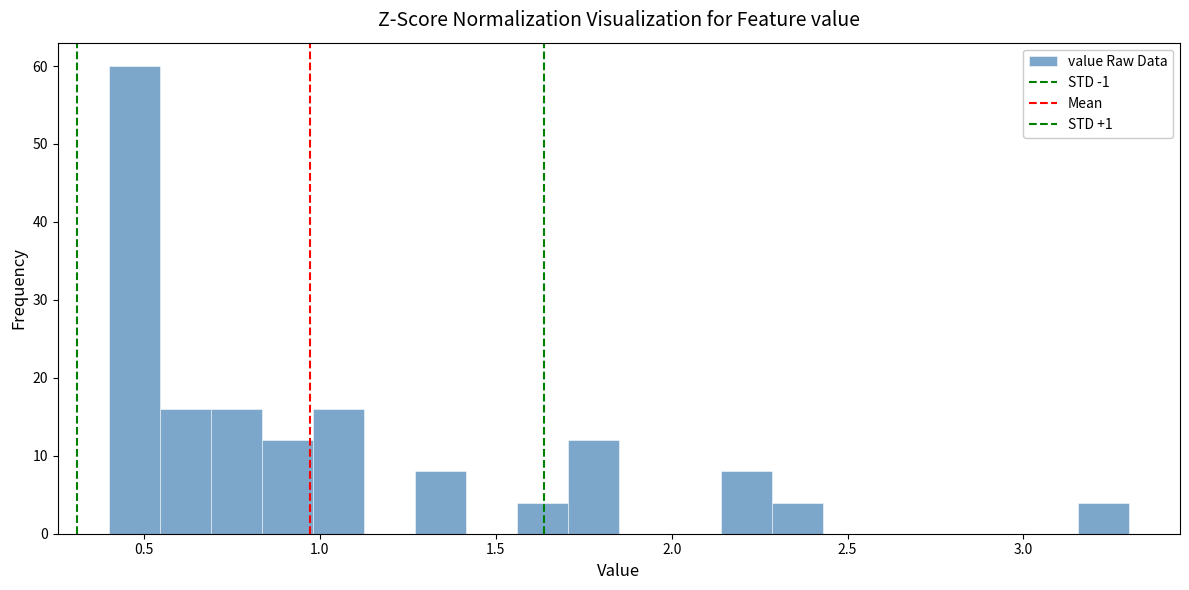

Around what value on the x-axis is the tallest bar? Give the approximate position of its centre, as read against the axis.

0.45